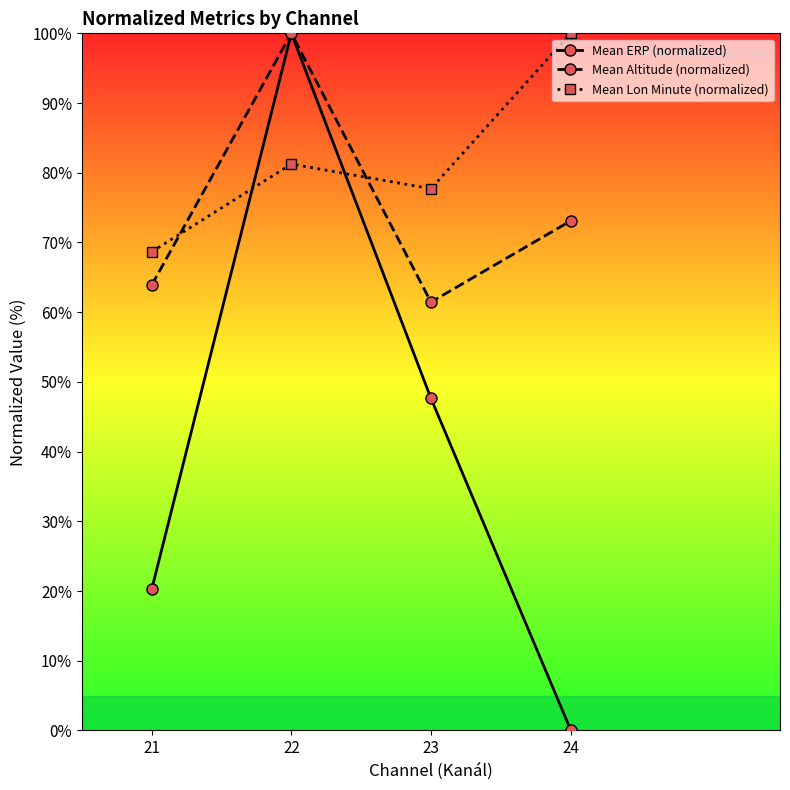

What is the average value of the Mean ERP (normalized) series?

42.0